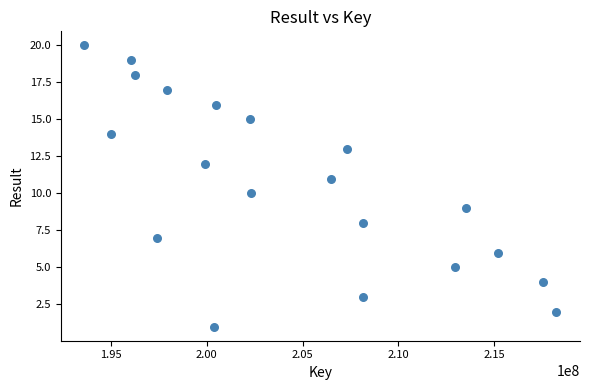

What is the range of Y values (max minus min)?

19